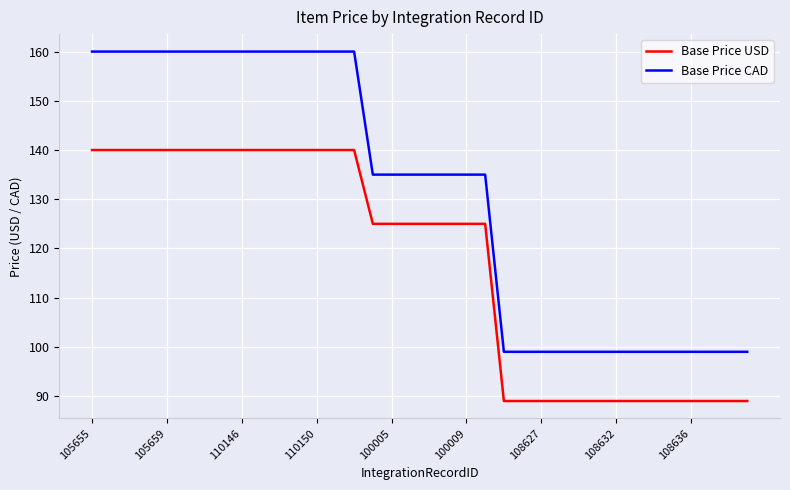

Reading left to right, what are all the values shown in this chart?

Base Price USD: 140	140	140	140	140	140	140	140	140	140	140	140	140	140	140	125	125	125	125	125	125	125	89	89	89	89	89	89	89	89	89	89	89	89	89	89
Base Price CAD: 160	160	160	160	160	160	160	160	160	160	160	160	160	160	160	135	135	135	135	135	135	135	99	99	99	99	99	99	99	99	99	99	99	99	99	99